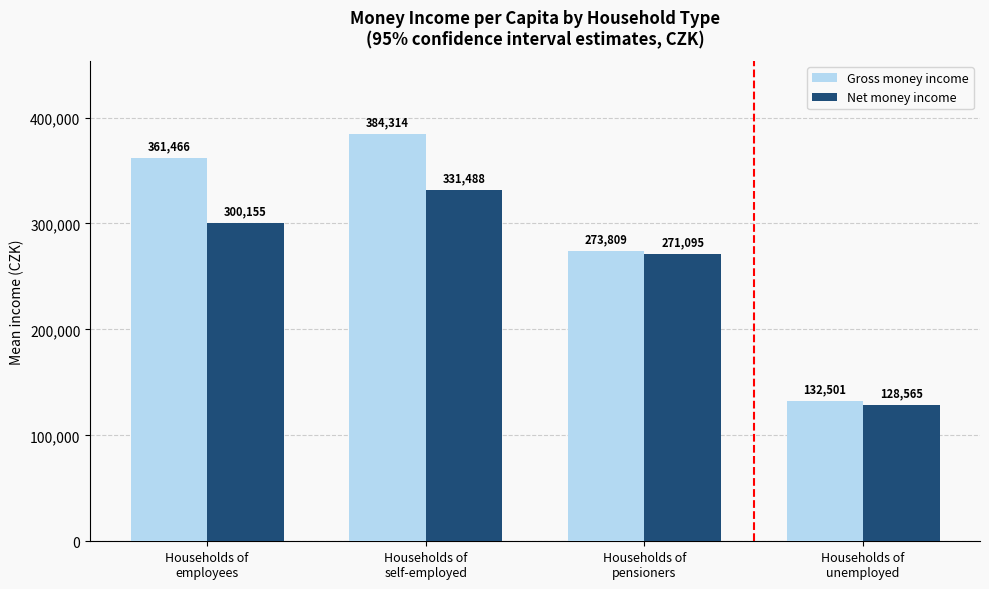

At how many categories does at least one series exceed 254111?

3